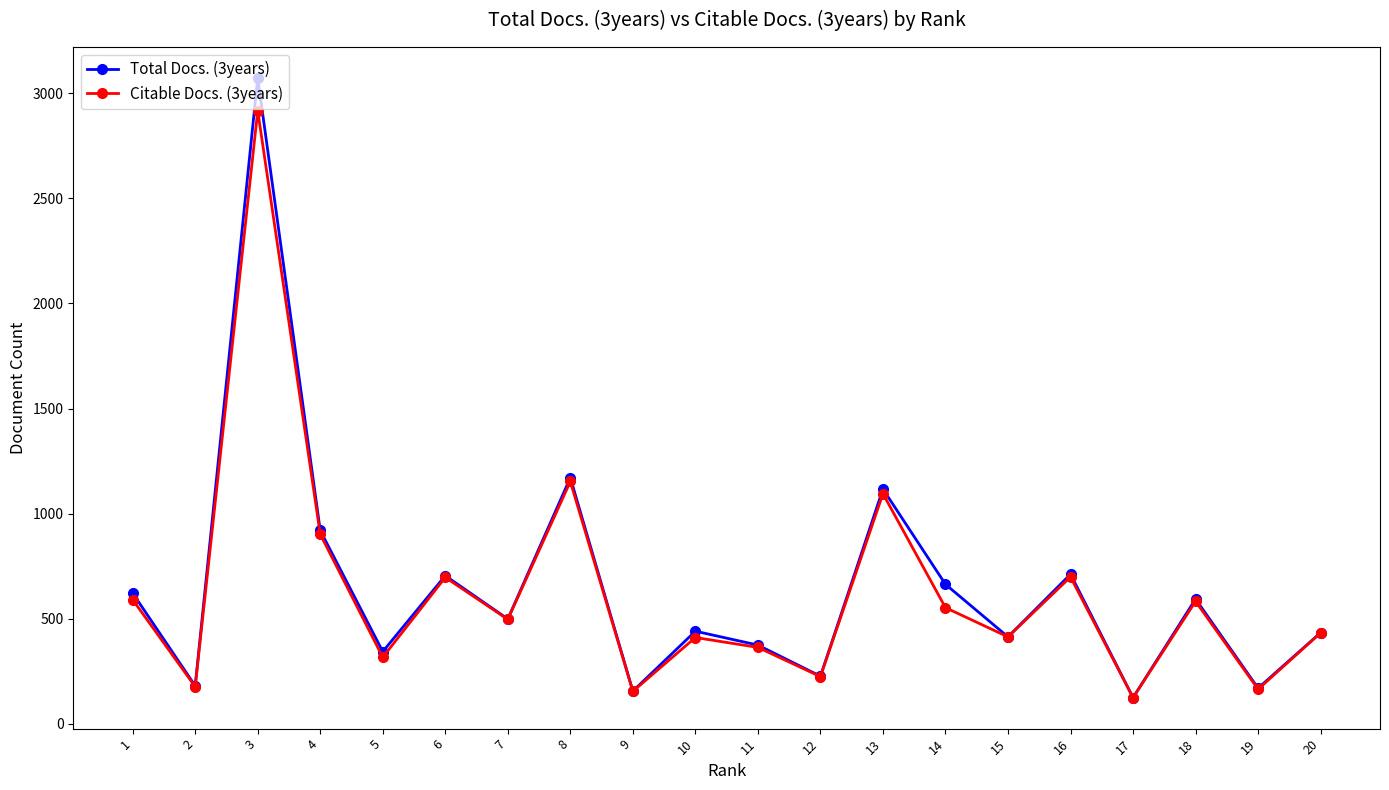

List the series in order of their peak value, lowest first.

Citable Docs. (3years), Total Docs. (3years)